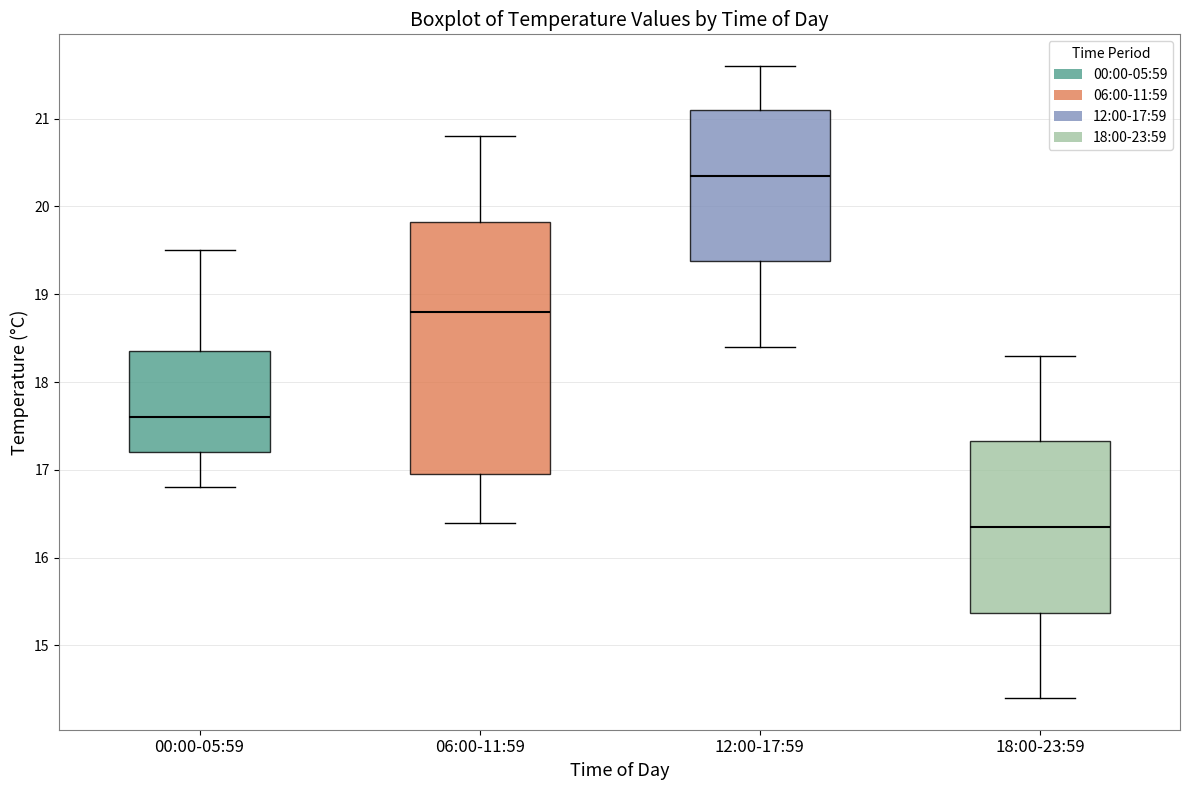

Which box's median line is the lowest?

18:00-23:59